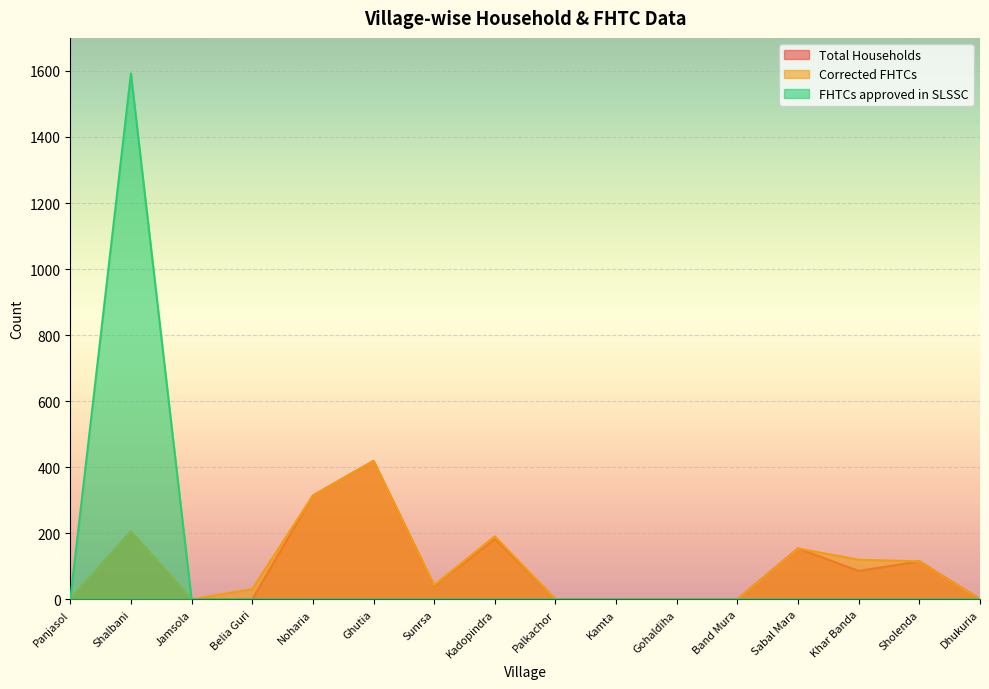

What is the label of the 5th point from the right?

Band Mura